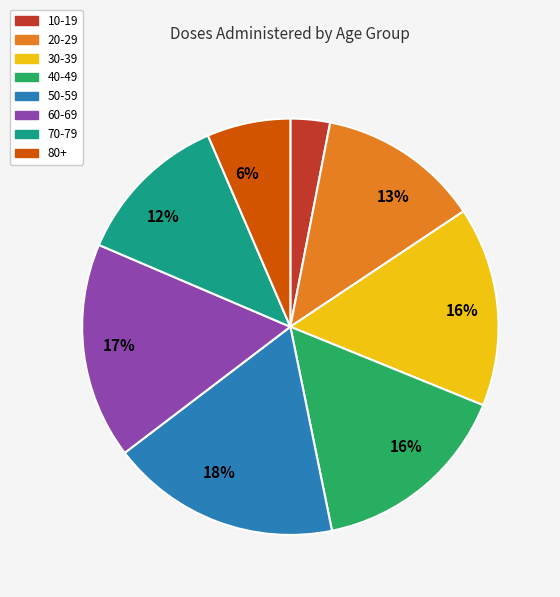

To the nearest percent, what portion does 60-69 represent?

17%